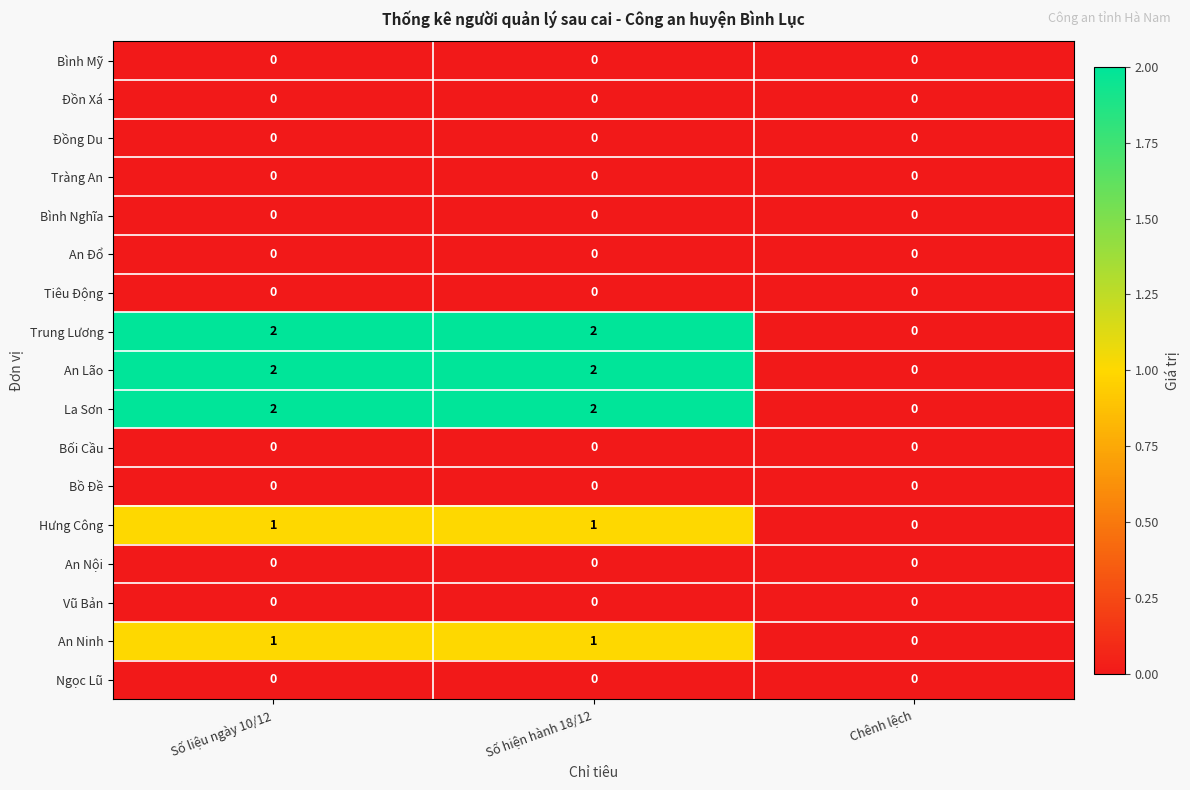

Is it true that An Lão equals 0 at Chênh lệch?

True